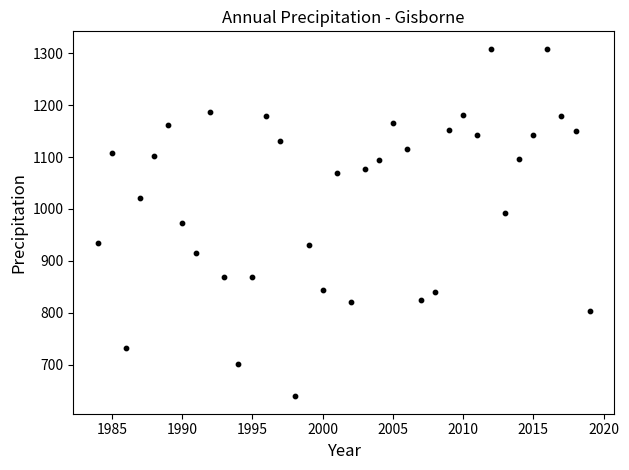

What is the range of X values (max minus min)?

35.0